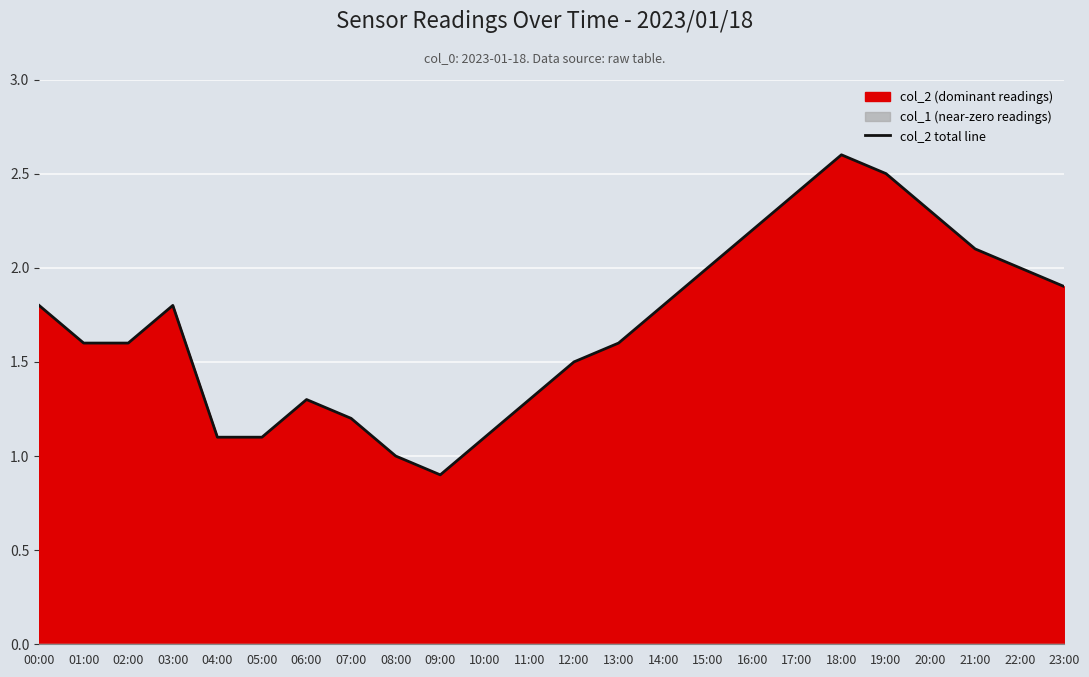

At which label is the value closest to 1?

08:00